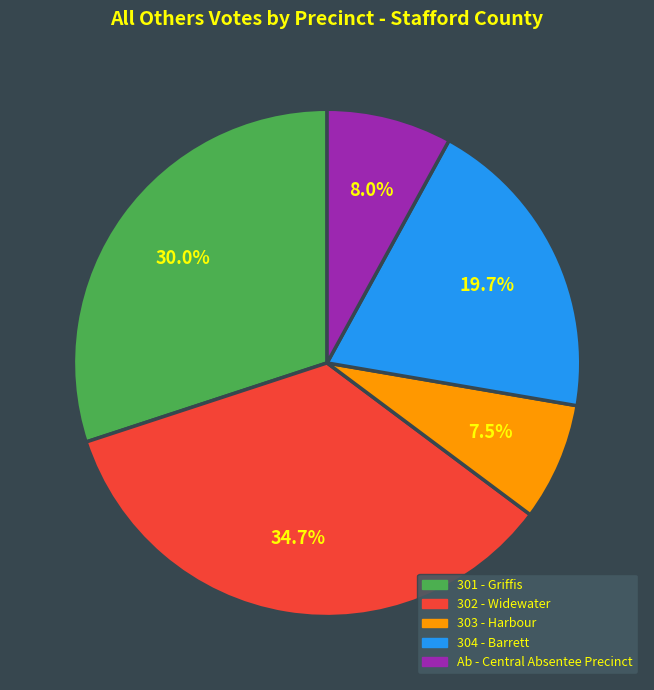

Is there a majority slice in this chart?

No